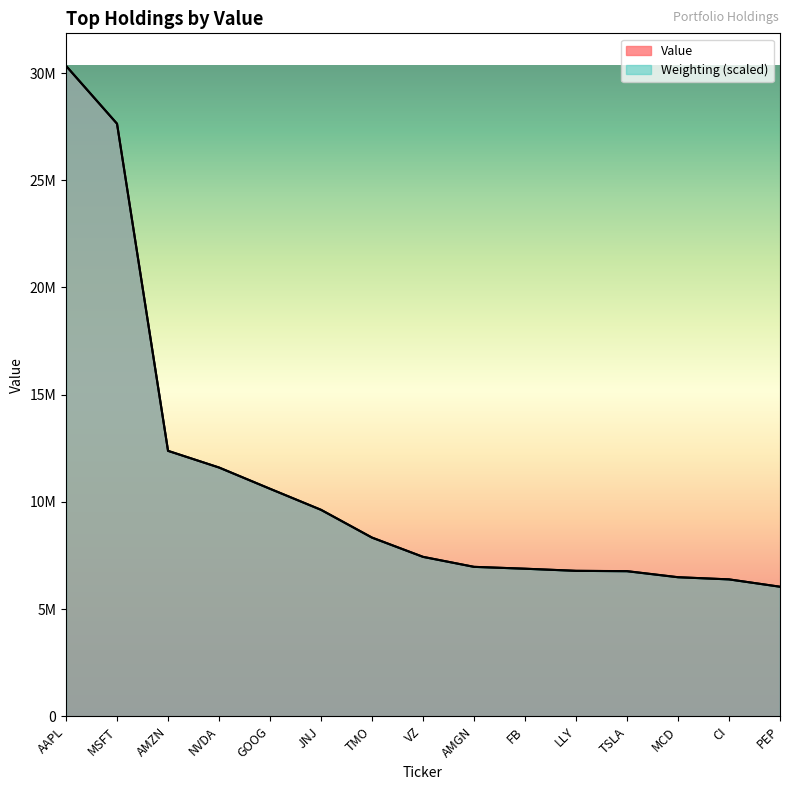

True or false: Weighting has a value of 6039659.4 at PEP.

True